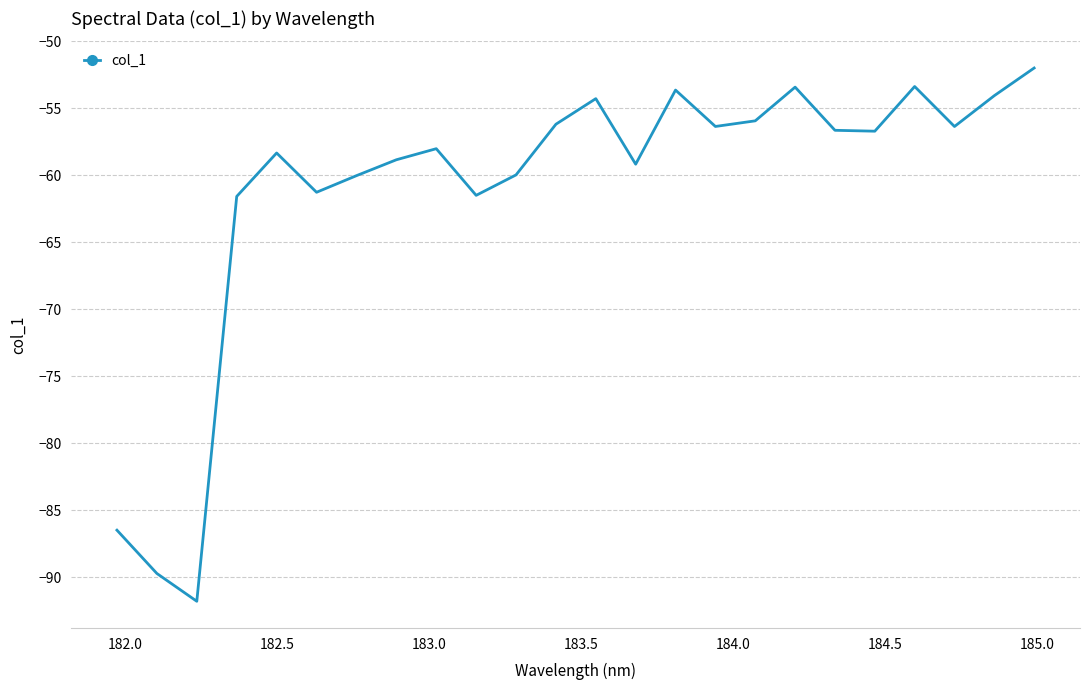

What is the maximum value shown in the chart?

-52.0